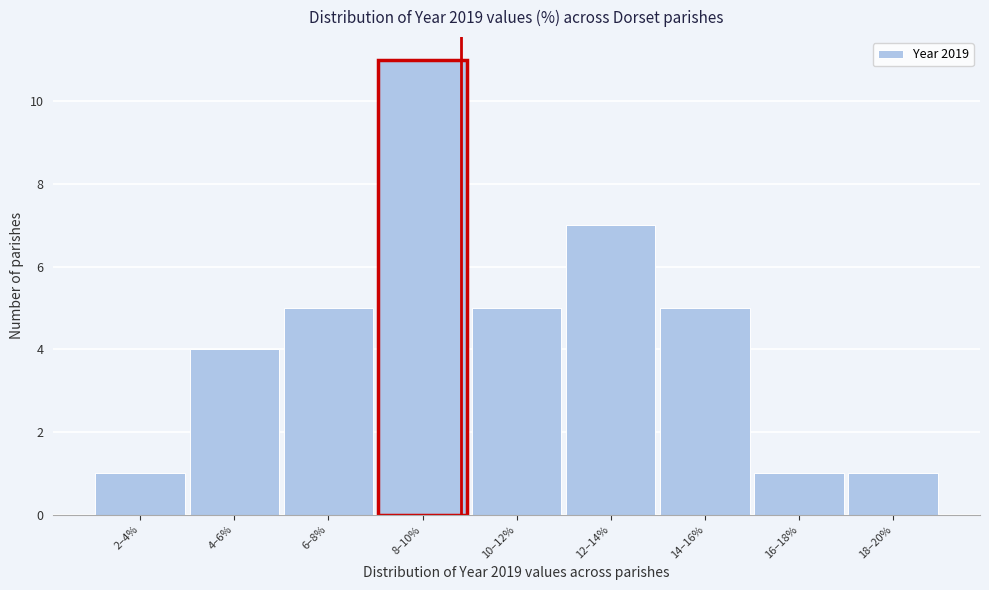

Reading left to right, list all the values displayed in this chart.

2–4%=1	4–6%=4	6–8%=5	8–10%=11	10–12%=5	12–14%=7	14–16%=5	16–18%=1	18–20%=1